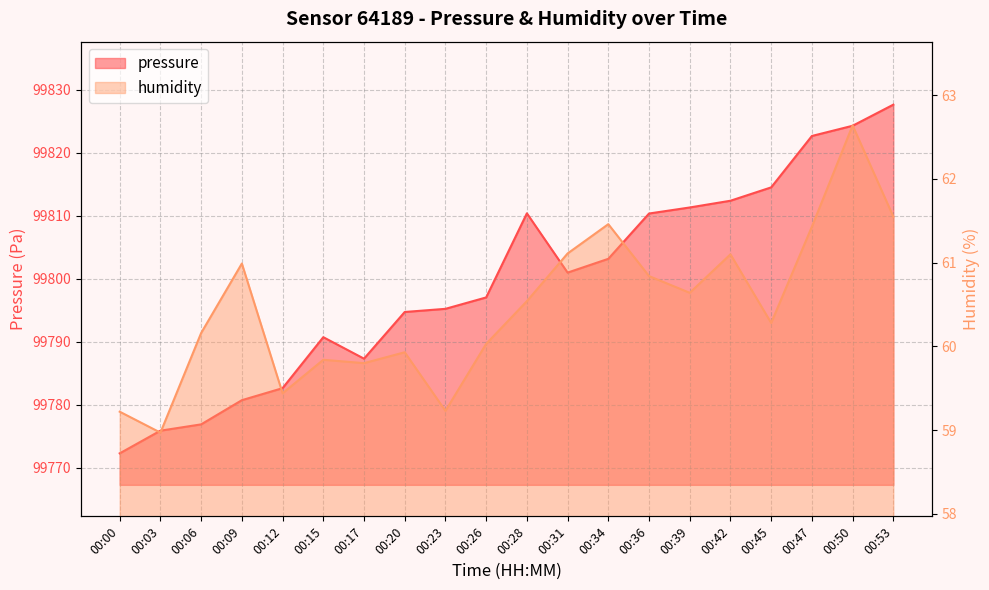

What is the value of the pressure point at the 5th from the left?

99782.7